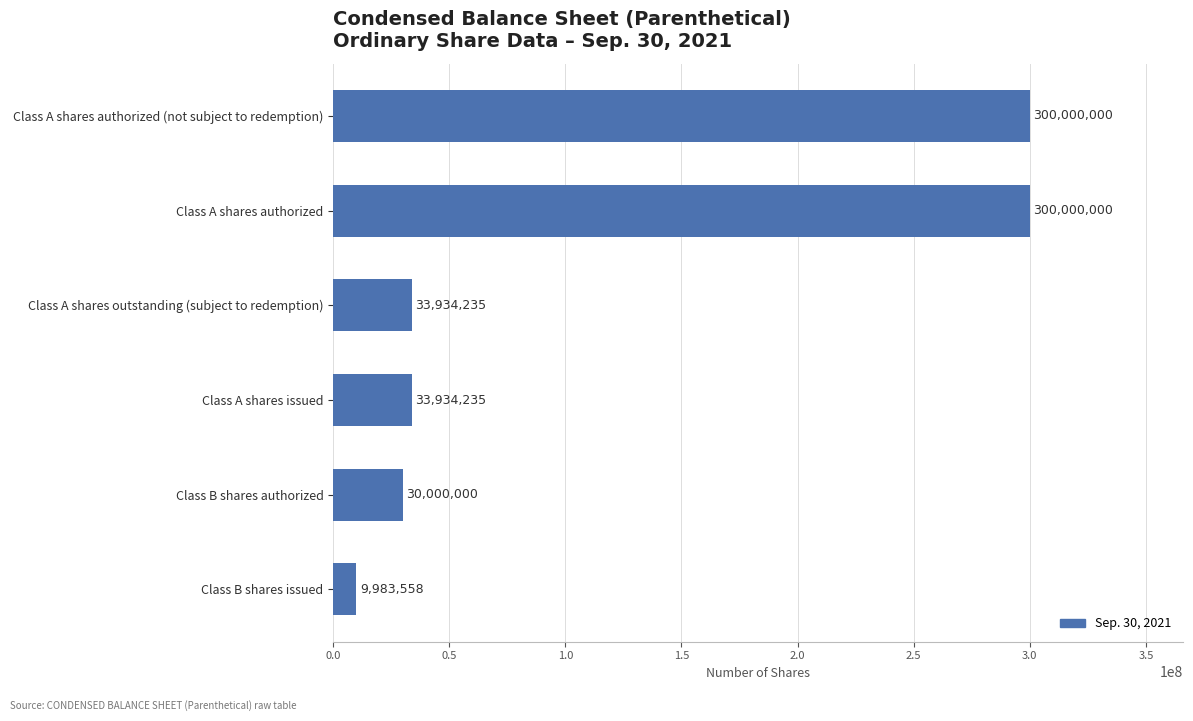

How many bars are there in total?

6